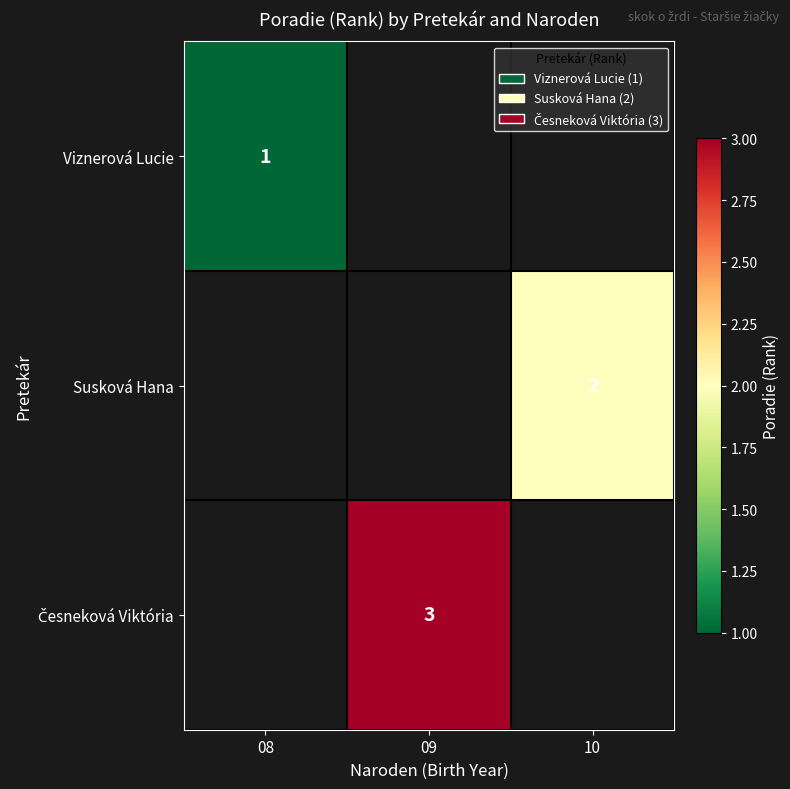

How many distinct data groups are displayed?

3